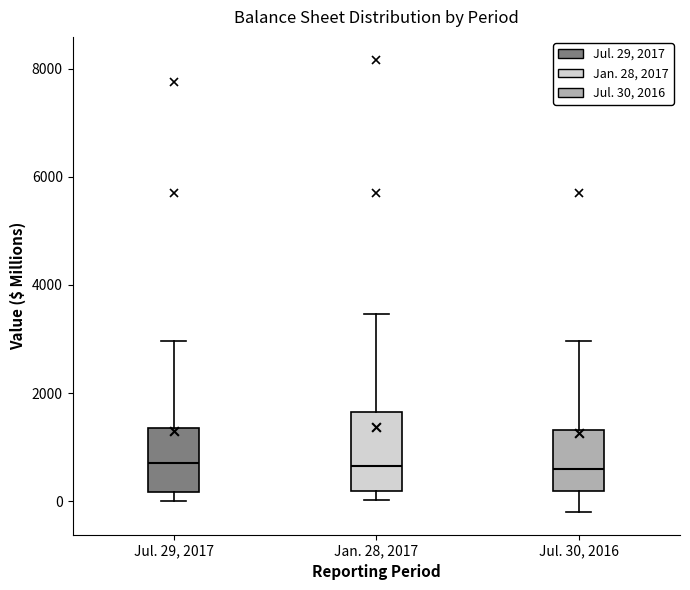

Reading left to right, transcribe this box plot: for each box, give where its median line is, the range the box spans, and where its two whiskers end, as read against the y-axis. The values are not printed on the chart, so give them approximately, as read against the axis.

Jul. 29, 2017: median 800, box 200 to 1400, whiskers 0 to 3000
Jan. 28, 2017: median 600, box 200 to 1600, whiskers 0 to 3400
Jul. 30, 2016: median 600, box 200 to 1400, whiskers -200 to 3000